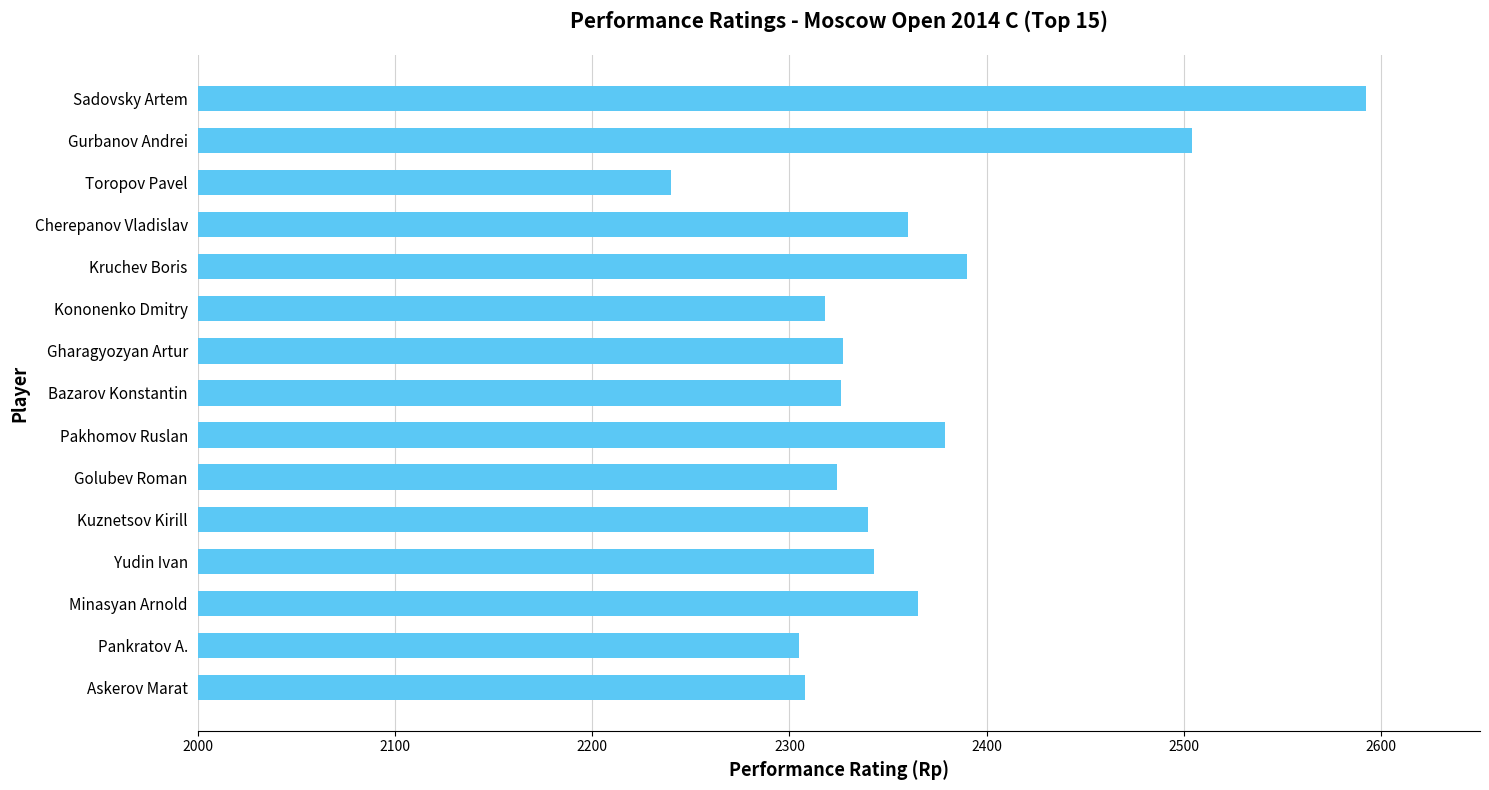

Is it true that the value at Toropov Pavel is 3202?

False